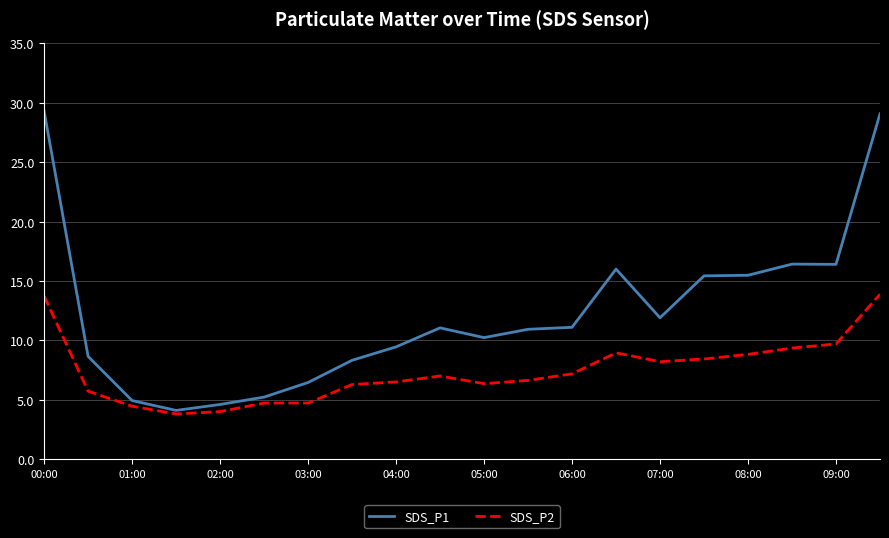

Rank the series by their maximum value, from lowest to highest.

SDS_P2, SDS_P1